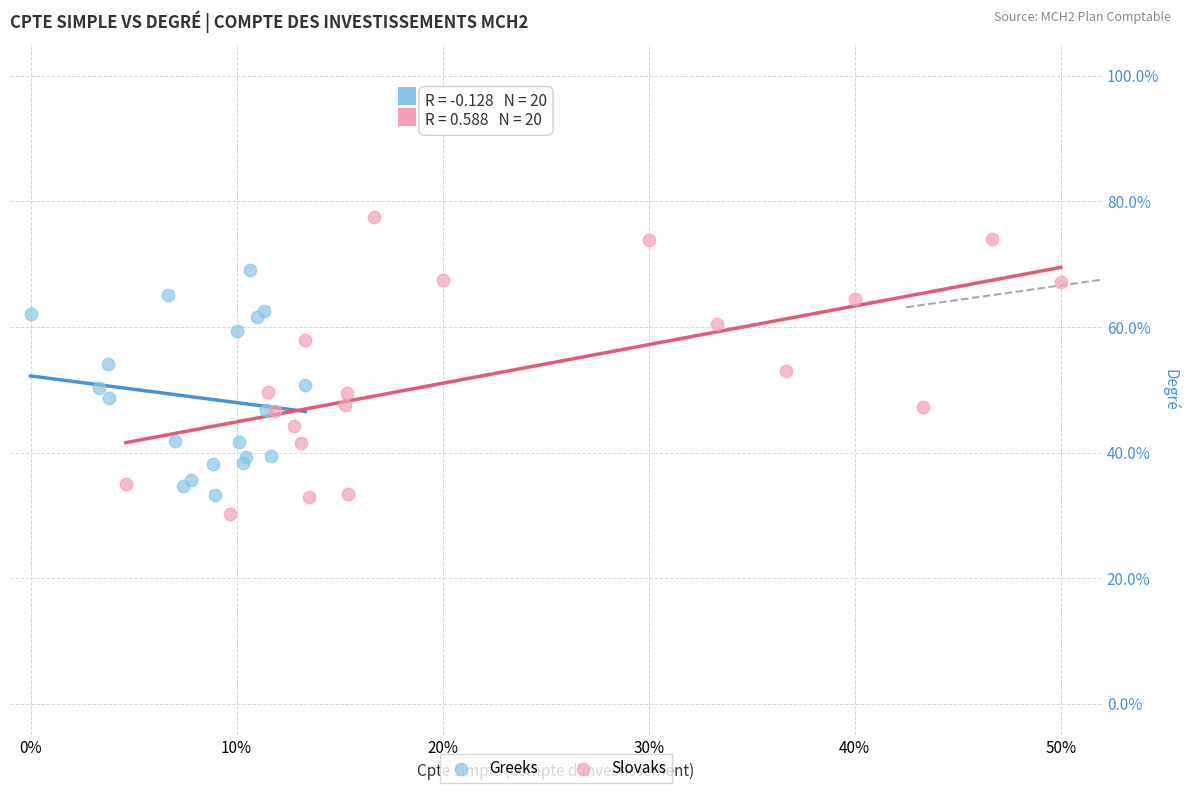

Which series has the largest Y range (max minus min)?

Slovaks